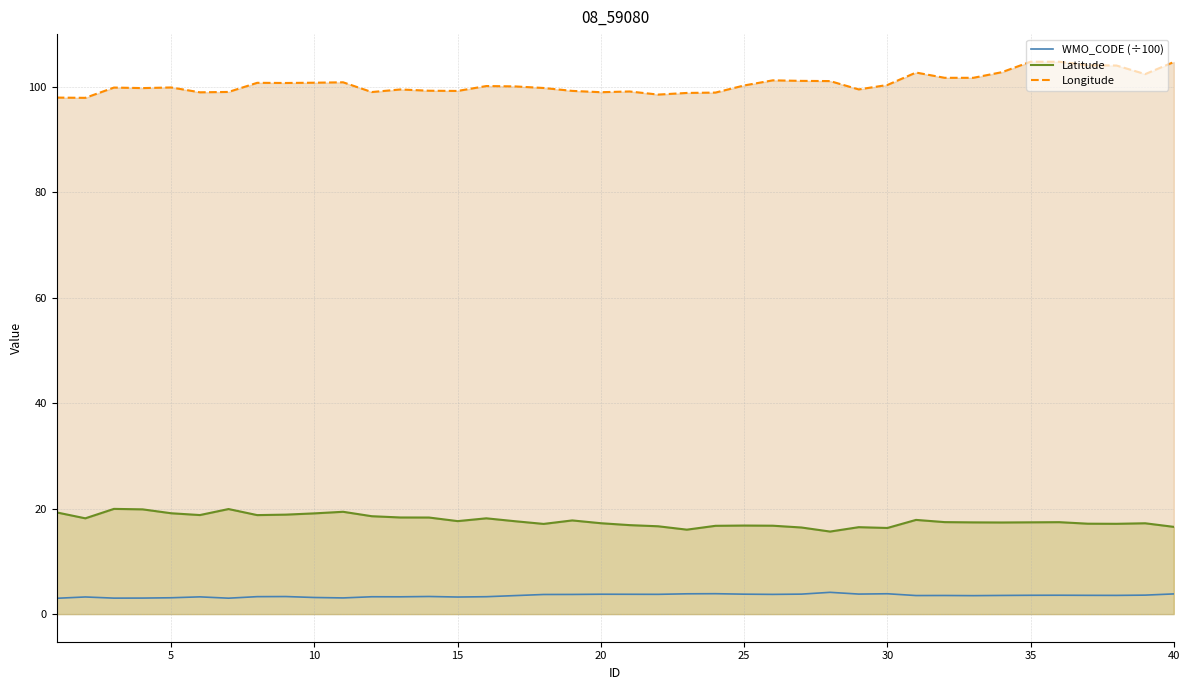

Which series has the largest total across all categories?

Longitude